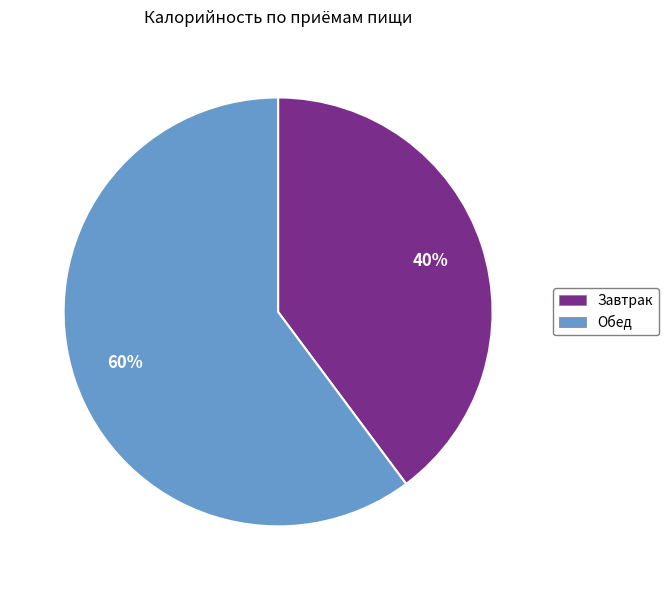

To the nearest percent, what is the combined percentage of Завтрак and Обед?

100%